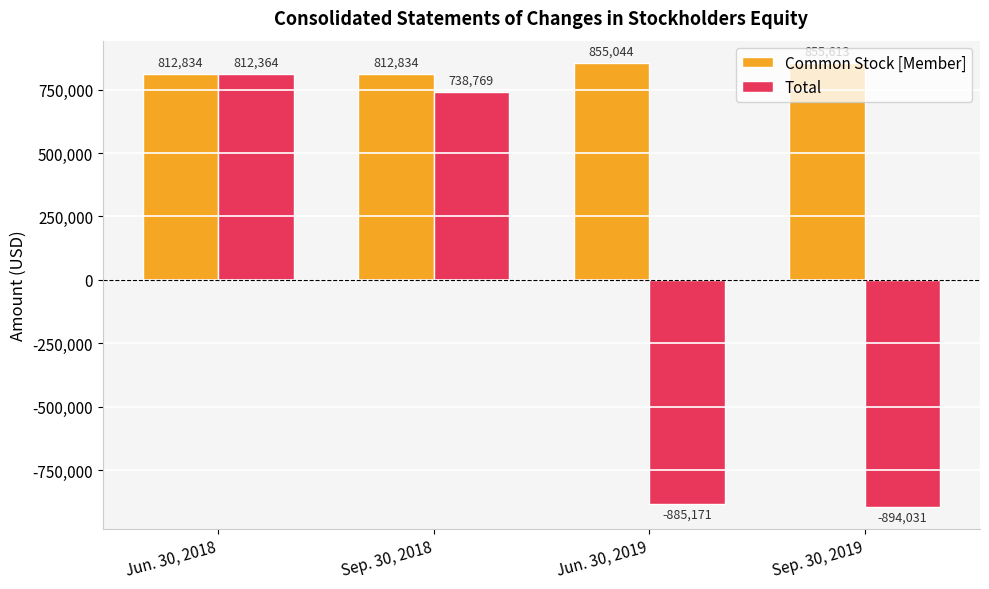

What is the smallest value displayed?

-894031